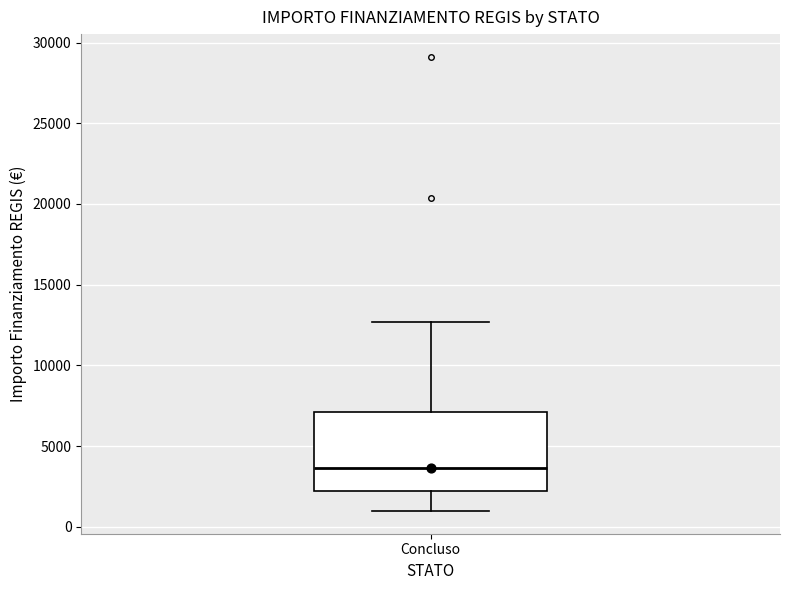

Transcribe this box plot: give where the median line is, the range the box spans, and where the two whiskers end, as read against the y-axis. The values are not printed on the chart, so give them approximately, as read against the axis.

median 3500, box 2000 to 7000, whiskers 1000 to 12500